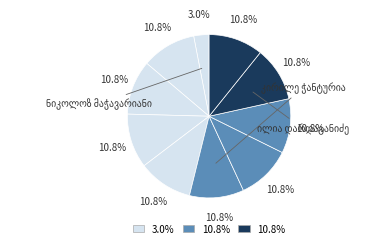

To the nearest percent, what portion does ნიკოლოზ მაჭავარიანი represent?

3%